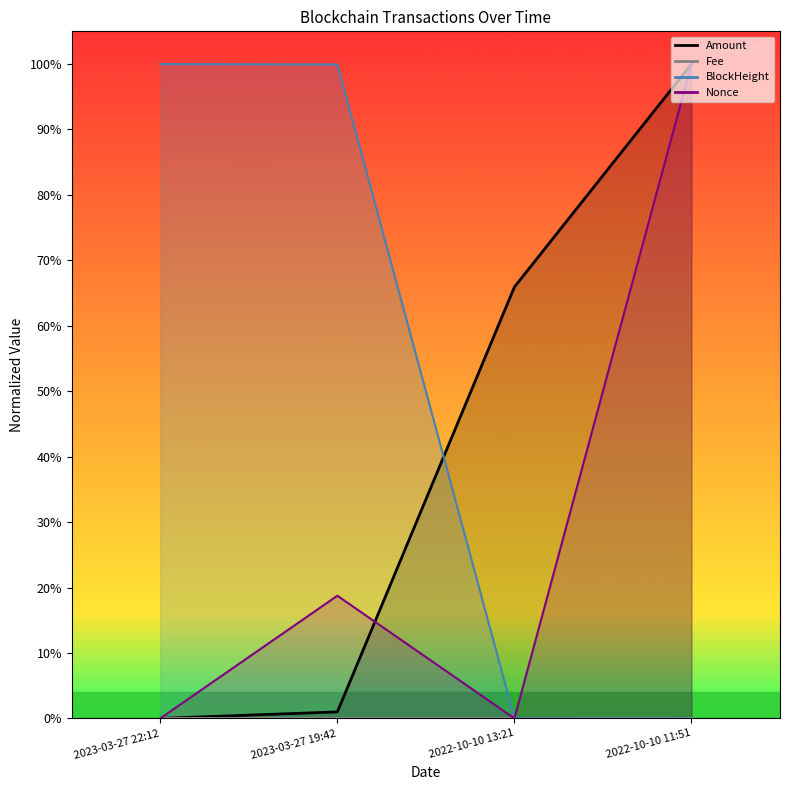

Rank the series by their average value, from highest to lowest.

BlockHeight, Amount, Nonce